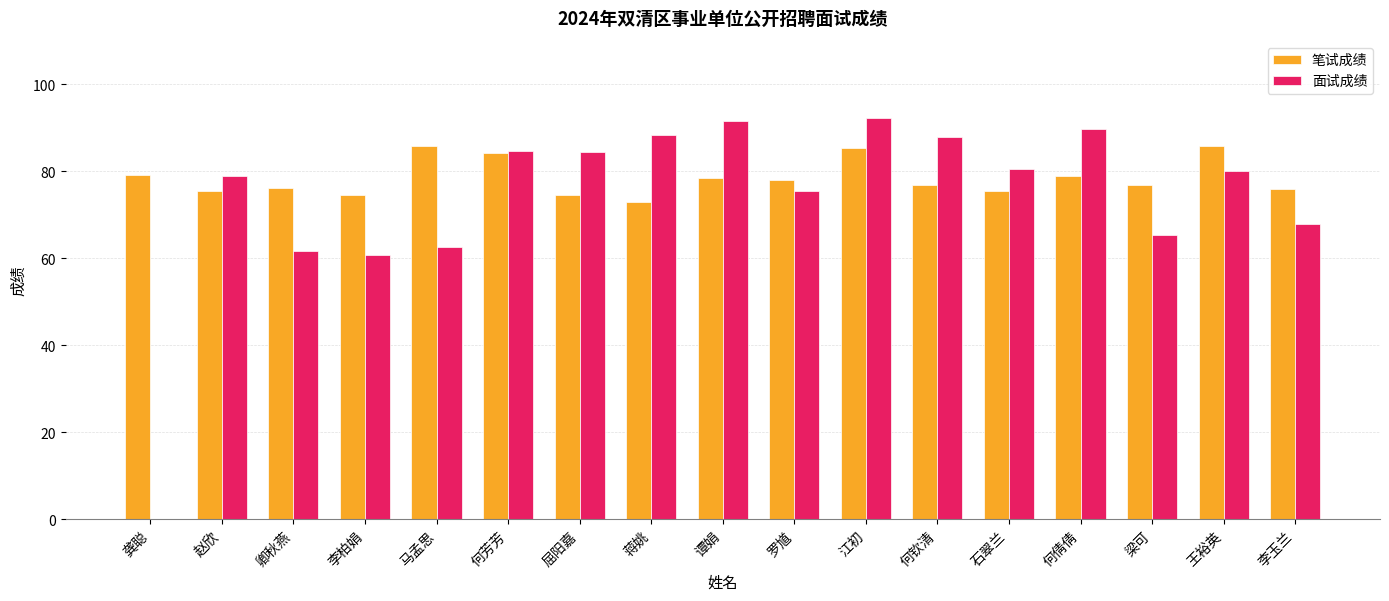

Is it true that 面试成绩 equals 51.7 at 赵欣?

False